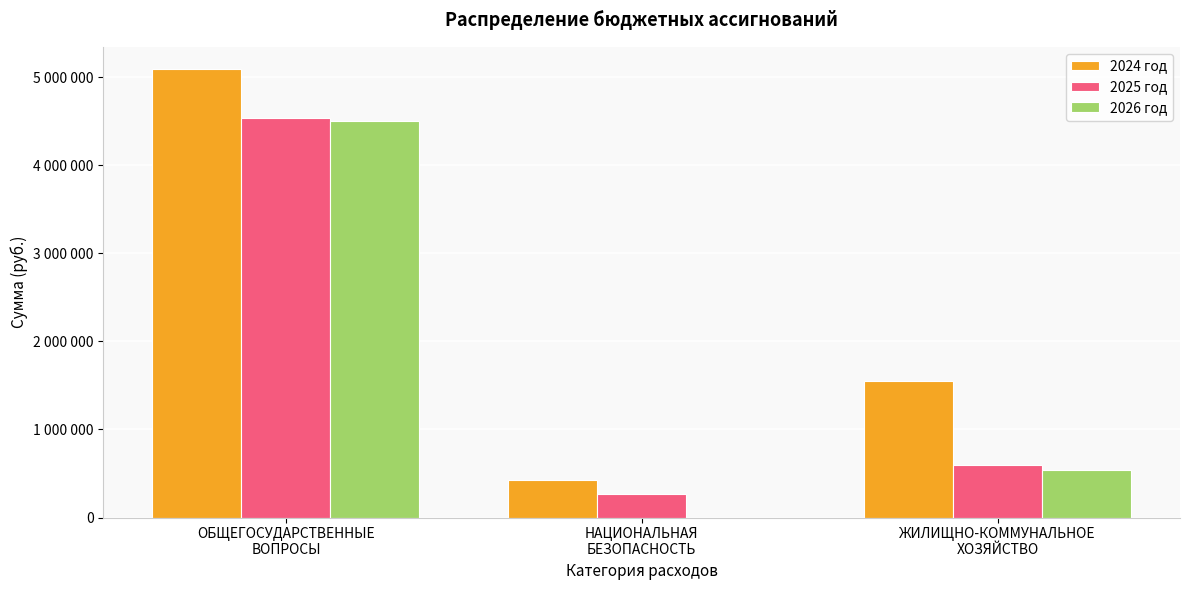

Reading right to left, list all the values displayed in this chart.

2024 год: ЖИЛИЩНО-КОММУНАЛЬНОЕ
ХОЗЯЙСТВО=1550340.5	НАЦИОНАЛЬНАЯ
БЕЗОПАСНОСТЬ=424190.0	ОБЩЕГОСУДАРСТВЕННЫЕ
ВОПРОСЫ=5089861.6
2025 год: ЖИЛИЩНО-КОММУНАЛЬНОЕ
ХОЗЯЙСТВО=593060.0	НАЦИОНАЛЬНАЯ
БЕЗОПАСНОСТЬ=271000.0	ОБЩЕГОСУДАРСТВЕННЫЕ
ВОПРОСЫ=4540783.0
2026 год: ЖИЛИЩНО-КОММУНАЛЬНОЕ
ХОЗЯЙСТВО=543060.0	НАЦИОНАЛЬНАЯ
БЕЗОПАСНОСТЬ=0.0	ОБЩЕГОСУДАРСТВЕННЫЕ
ВОПРОСЫ=4496881.0